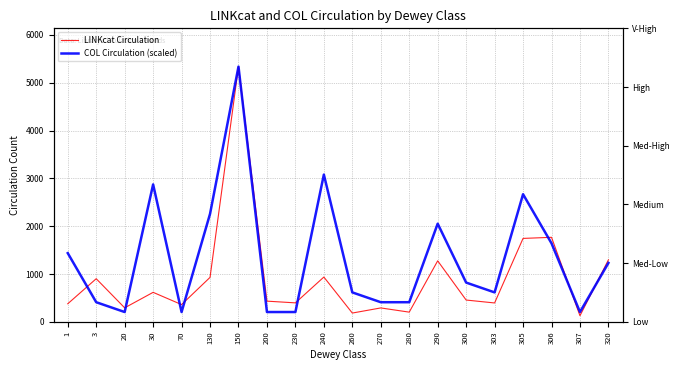

At which label is COL Circulation (scaled) closest to 2771?

305